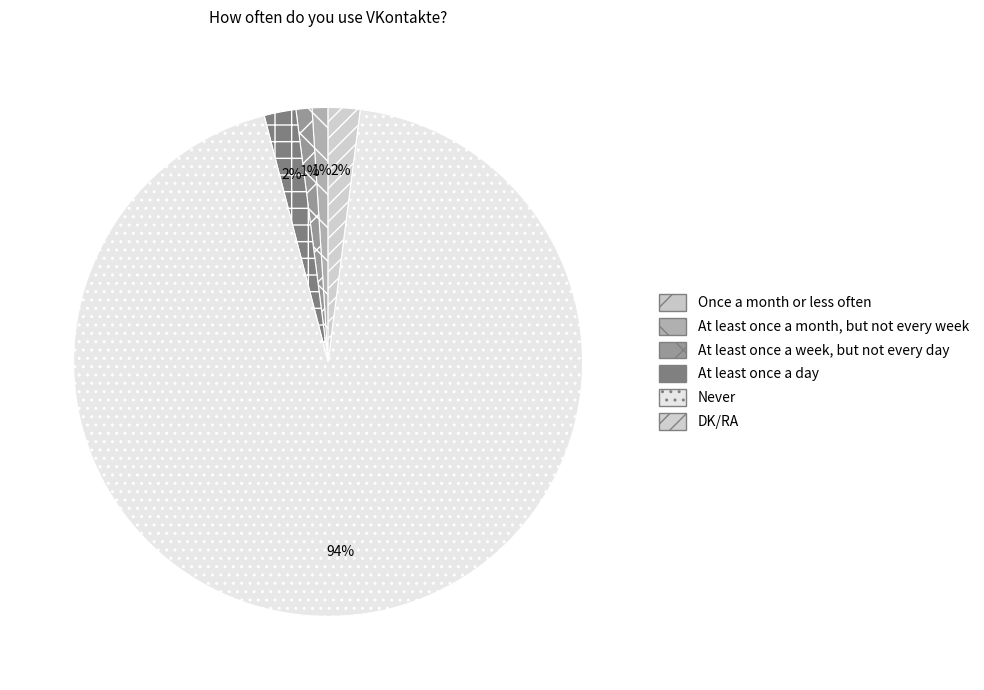

Which slice is the largest?

Never